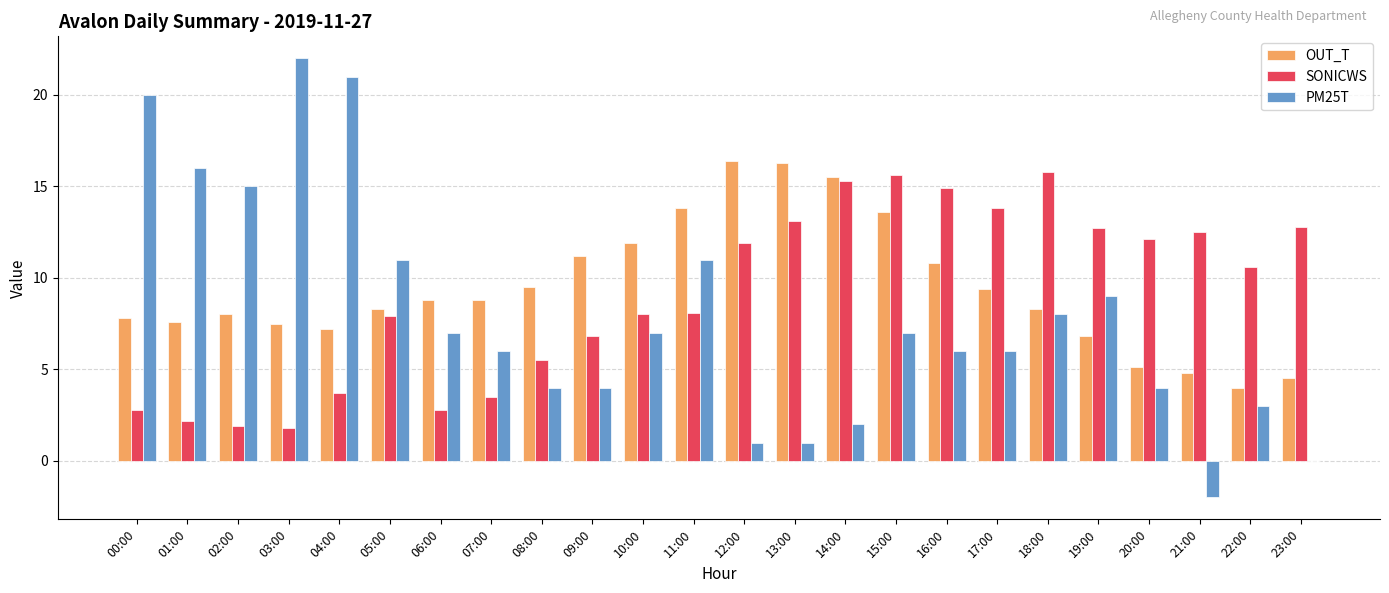

The PM25T series shows 34.3 at 00:00. True or false?

False